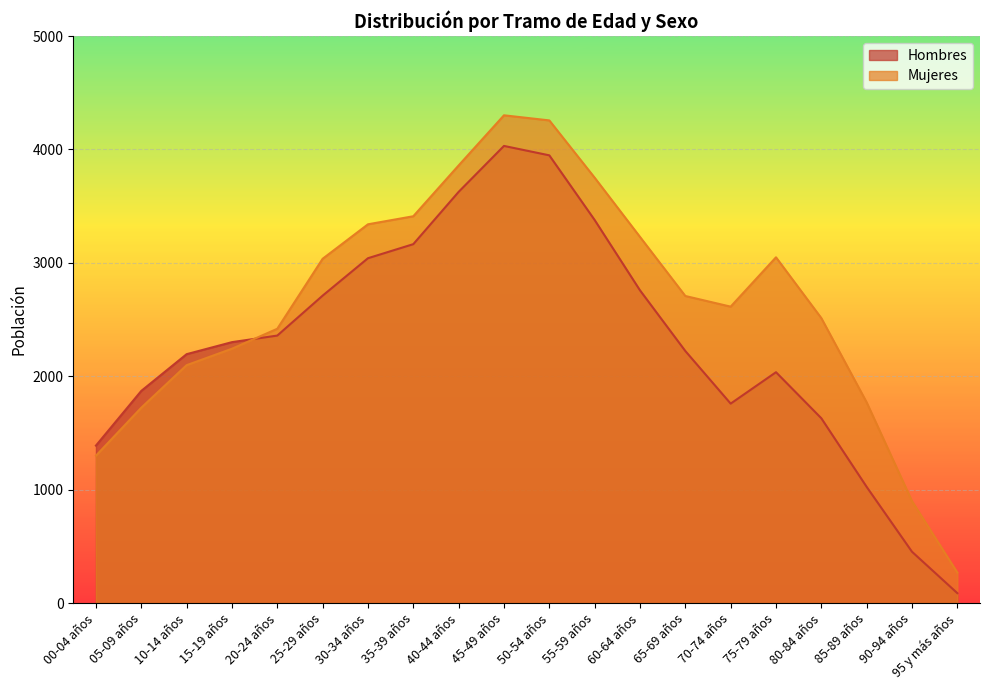

What value does the Mujeres series have at 10-14 años, to the nearest 100?

2100